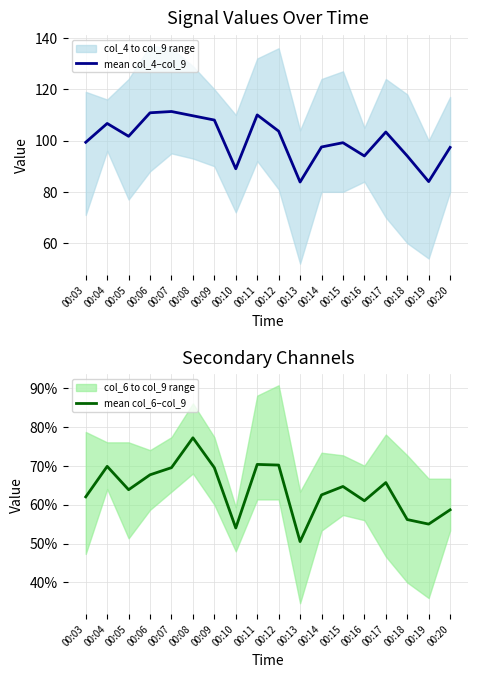

What is the total value across all series at 00:15?

99.8